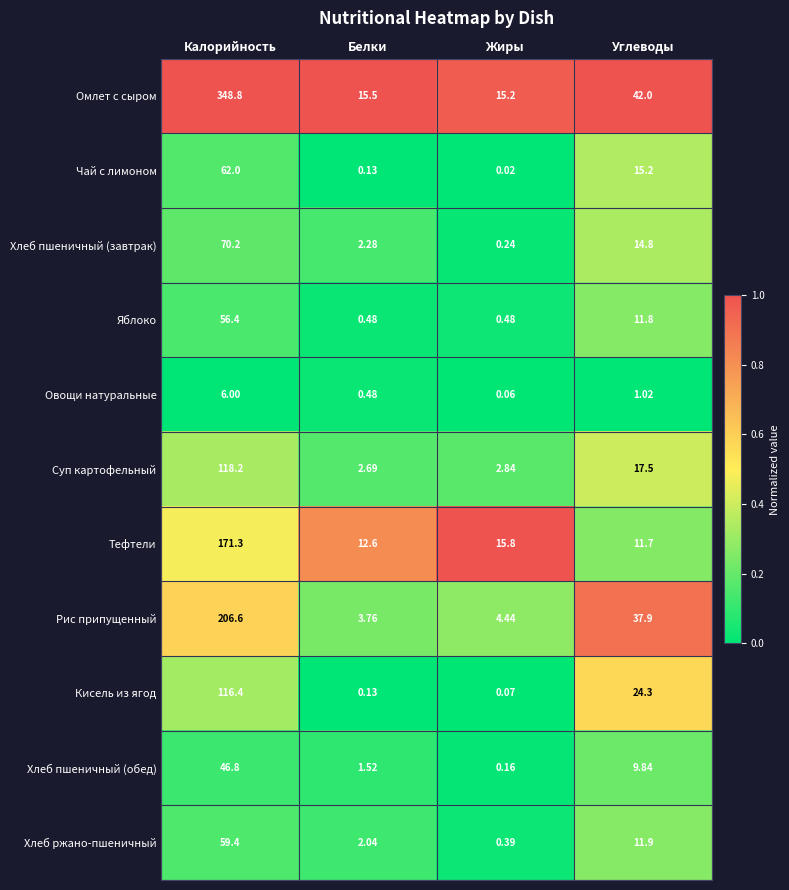

At Углеводы, list the series in order from smallest to largest.

Овощи натуральные, Хлеб пшеничный (обед), Тефтели, Яблоко, Хлеб ржано-пшеничный, Хлеб пшеничный (завтрак), Чай с лимоном, Суп картофельный, Кисель из ягод, Рис припущенный, Омлет с сыром